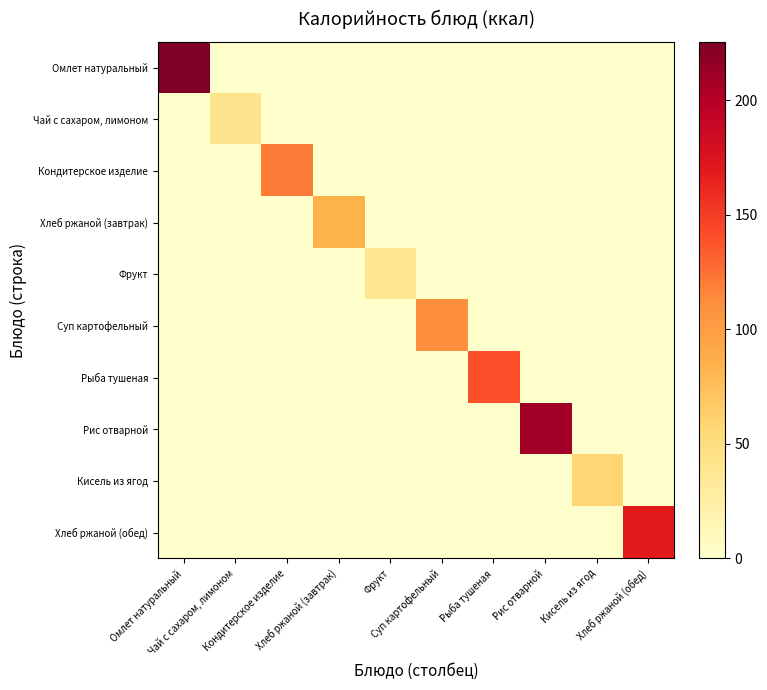

Reading right to left, transcribe all the data shown in this chart.

Омлет натуральный: Хлеб ржаной (обед)=0.0	Кисель из ягод=0.0	Рис отварной=0.0	Рыба тушеная=0.0	Суп картофельный=0.0	Фрукт=0.0	Хлеб ржаной (завтрак)=0.0	Кондитерское изделие=0.0	Чай с сахаром, лимоном=0.0	Омлет натуральный=225.5
Чай с сахаром, лимоном: Хлеб ржаной (обед)=0.0	Кисель из ягод=0.0	Рис отварной=0.0	Рыба тушеная=0.0	Суп картофельный=0.0	Фрукт=0.0	Хлеб ржаной (завтрак)=0.0	Кондитерское изделие=0.0	Чай с сахаром, лимоном=41.0	Омлет натуральный=0.0
Кондитерское изделие: Хлеб ржаной (обед)=0.0	Кисель из ягод=0.0	Рис отварной=0.0	Рыба тушеная=0.0	Суп картофельный=0.0	Фрукт=0.0	Хлеб ржаной (завтрак)=0.0	Кондитерское изделие=120.0	Чай с сахаром, лимоном=0.0	Омлет натуральный=0.0
Хлеб ржаной (завтрак): Хлеб ржаной (обед)=0.0	Кисель из ягод=0.0	Рис отварной=0.0	Рыба тушеная=0.0	Суп картофельный=0.0	Фрукт=0.0	Хлеб ржаной (завтрак)=84.0	Кондитерское изделие=0.0	Чай с сахаром, лимоном=0.0	Омлет натуральный=0.0
Фрукт: Хлеб ржаной (обед)=0.0	Кисель из ягод=0.0	Рис отварной=0.0	Рыба тушеная=0.0	Суп картофельный=0.0	Фрукт=39.6	Хлеб ржаной (завтрак)=0.0	Кондитерское изделие=0.0	Чай с сахаром, лимоном=0.0	Омлет натуральный=0.0
Суп картофельный: Хлеб ржаной (обед)=0.0	Кисель из ягод=0.0	Рис отварной=0.0	Рыба тушеная=0.0	Суп картофельный=110.8	Фрукт=0.0	Хлеб ржаной (завтрак)=0.0	Кондитерское изделие=0.0	Чай с сахаром, лимоном=0.0	Омлет натуральный=0.0
Рыба тушеная: Хлеб ржаной (обед)=0.0	Кисель из ягод=0.0	Рис отварной=0.0	Рыба тушеная=140.5	Суп картофельный=0.0	Фрукт=0.0	Хлеб ржаной (завтрак)=0.0	Кондитерское изделие=0.0	Чай с сахаром, лимоном=0.0	Омлет натуральный=0.0
Рис отварной: Хлеб ржаной (обед)=0.0	Кисель из ягод=0.0	Рис отварной=209.0	Рыба тушеная=0.0	Суп картофельный=0.0	Фрукт=0.0	Хлеб ржаной (завтрак)=0.0	Кондитерское изделие=0.0	Чай с сахаром, лимоном=0.0	Омлет натуральный=0.0
Кисель из ягод: Хлеб ржаной (обед)=0.0	Кисель из ягод=57.7	Рис отварной=0.0	Рыба тушеная=0.0	Суп картофельный=0.0	Фрукт=0.0	Хлеб ржаной (завтрак)=0.0	Кондитерское изделие=0.0	Чай с сахаром, лимоном=0.0	Омлет натуральный=0.0
Хлеб ржаной (обед): Хлеб ржаной (обед)=169.0	Кисель из ягод=0.0	Рис отварной=0.0	Рыба тушеная=0.0	Суп картофельный=0.0	Фрукт=0.0	Хлеб ржаной (завтрак)=0.0	Кондитерское изделие=0.0	Чай с сахаром, лимоном=0.0	Омлет натуральный=0.0